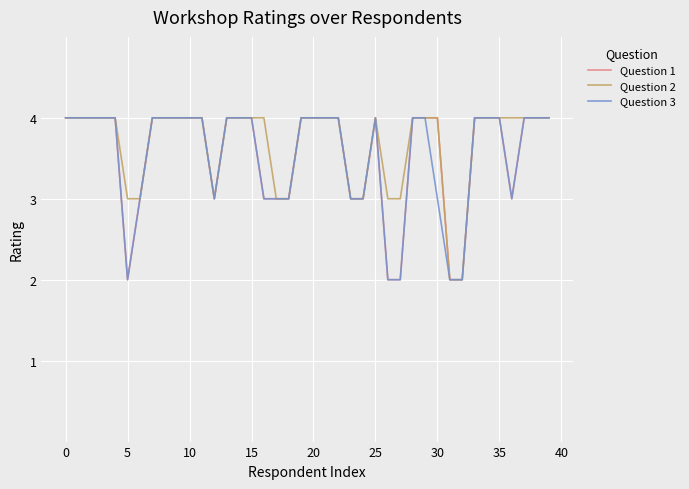

What is the highest value of the Question 1 series?

4